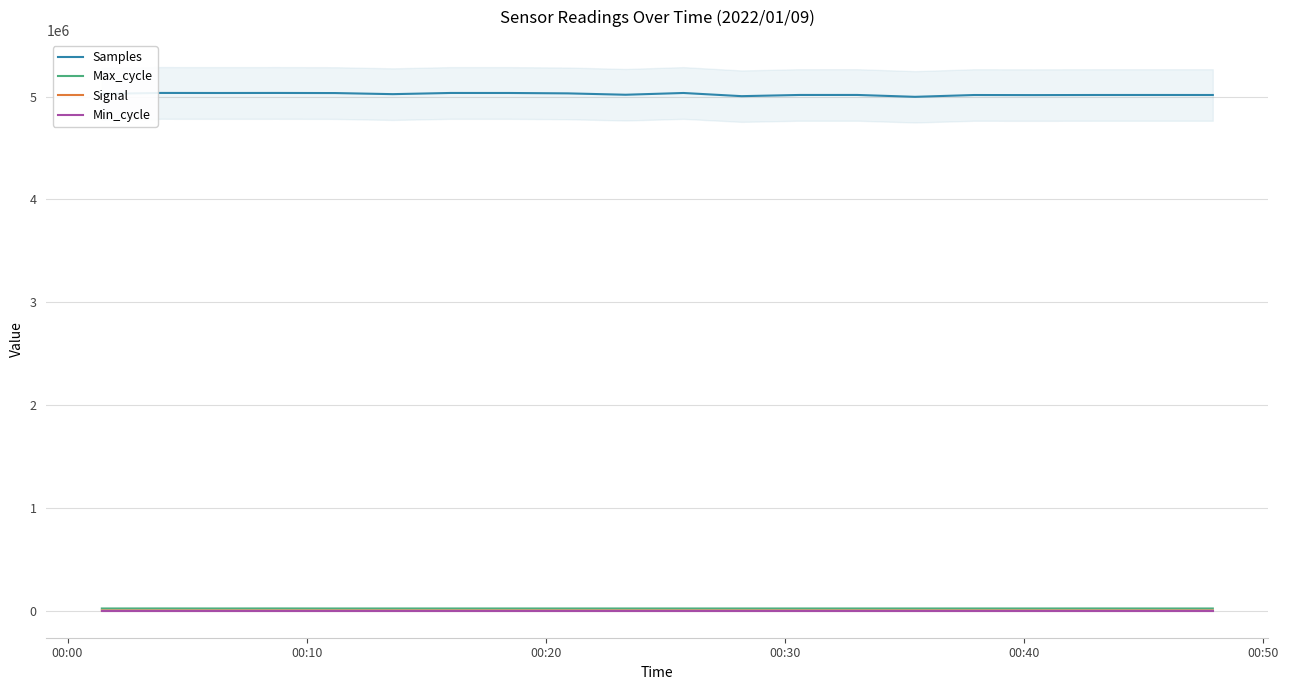

How many values in the Signal series exceed -79?

2